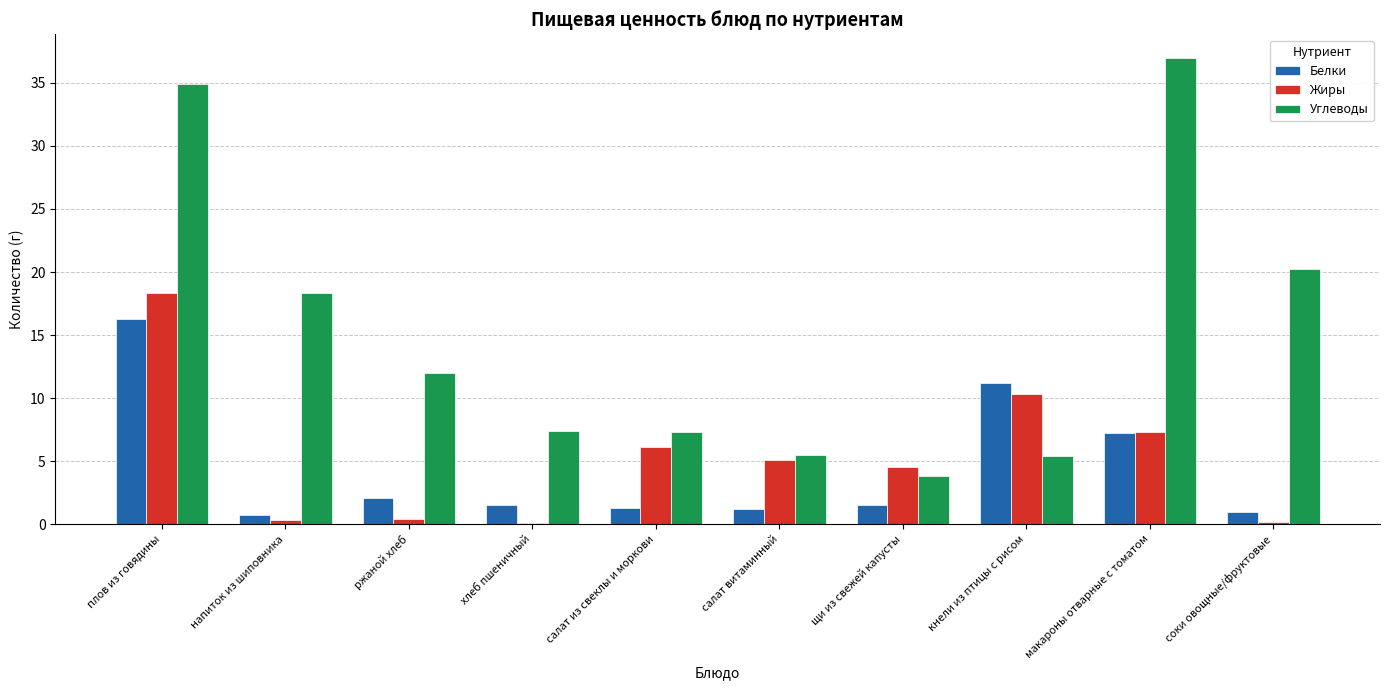

The value of Углеводы at плов из говядины is 60.7. True or false?

False